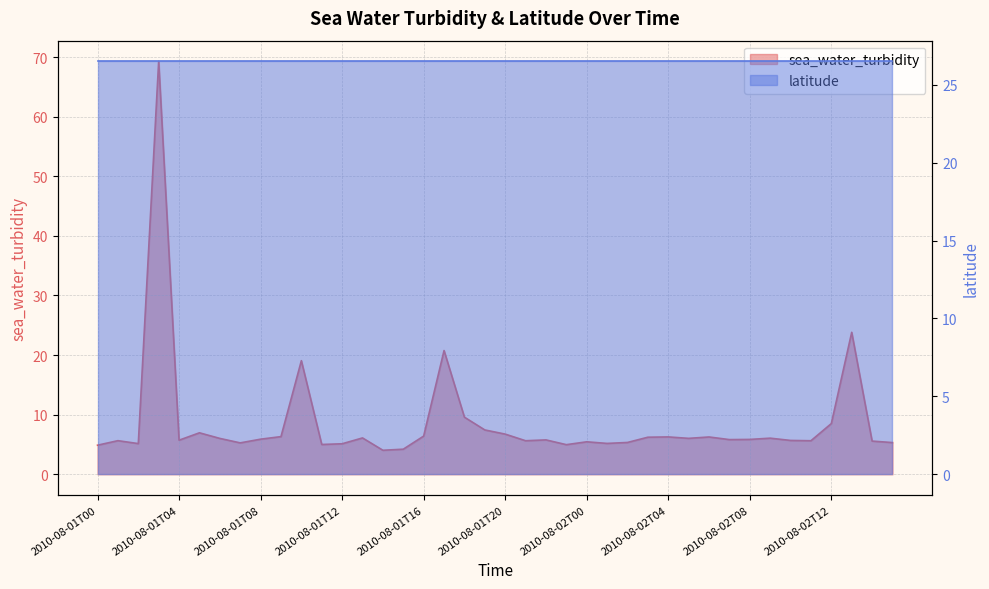

Is it true that the value at 2010-08-02T09 is 2.9?

False